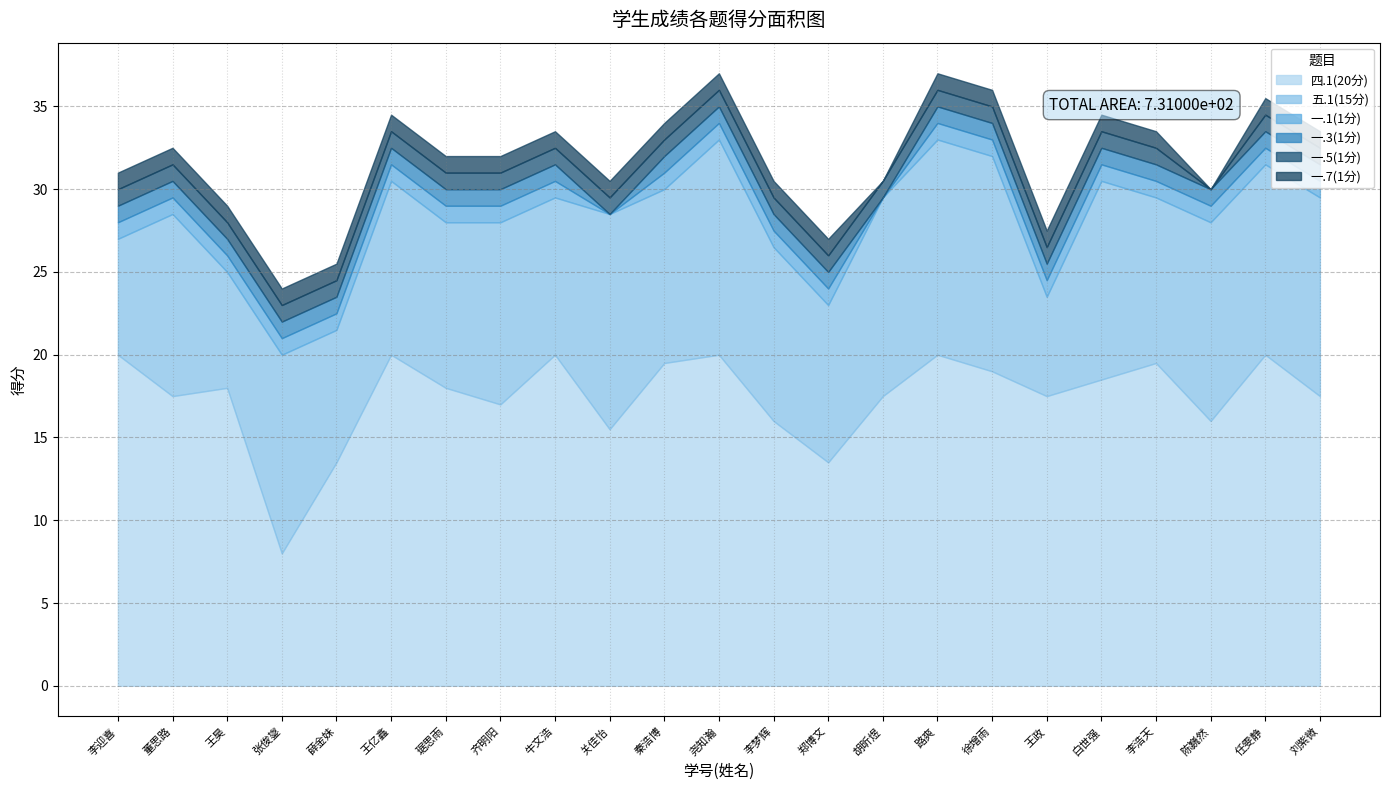

What is the difference between the maximum and minimum values in the 一.7(1分) series?

1.0